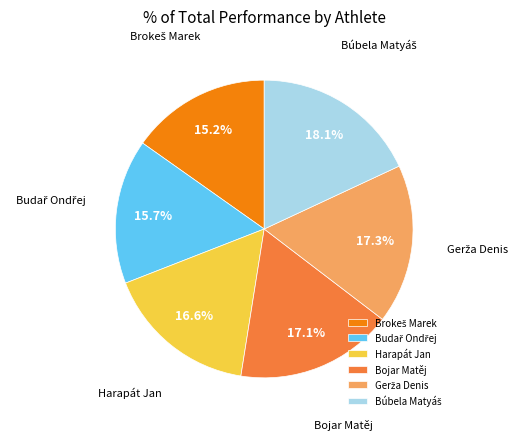

Is there a majority slice in this chart?

No